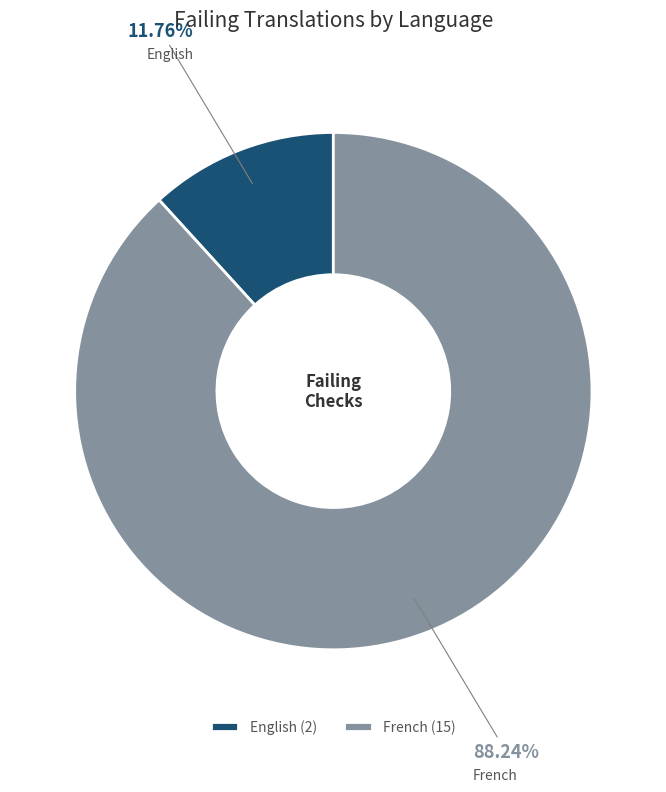

Between French and English, which is larger?

French